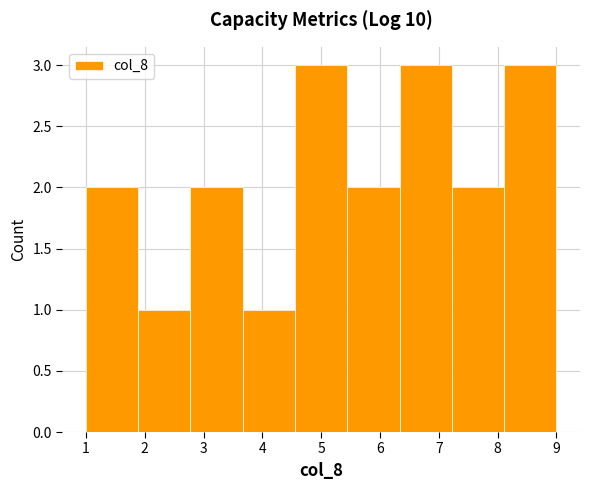

How tall is the bar that spans 7.2 to 8.1 on the x-axis? Neither the bar edges nor the heights are printed on the chart, so give them approximately, as read against the axes.

2